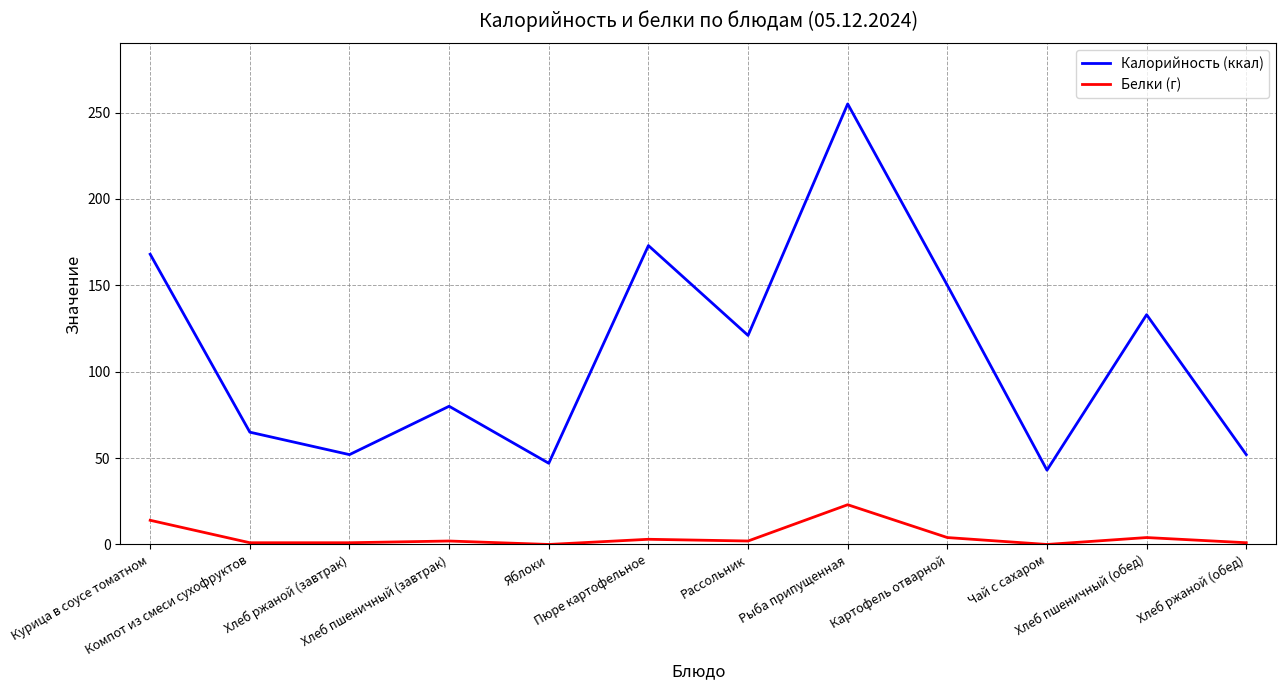

What is the maximum value for Белки (г)?

23